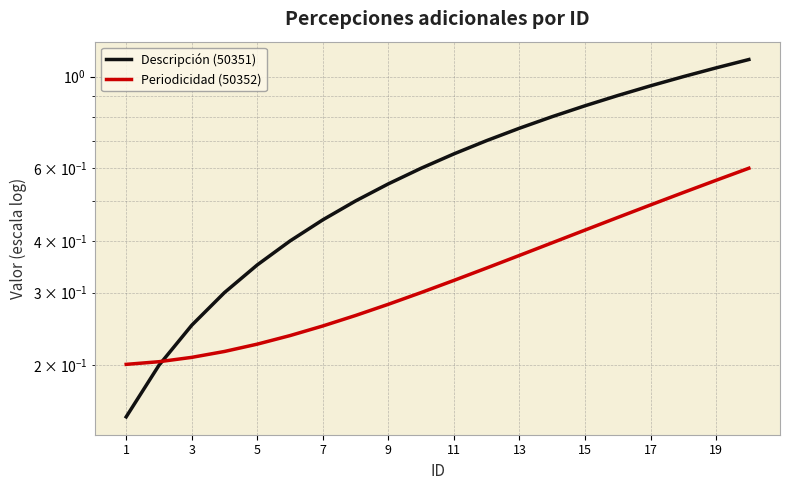

Count the Periodicidad (50352) values in the range 0 to 1.

20